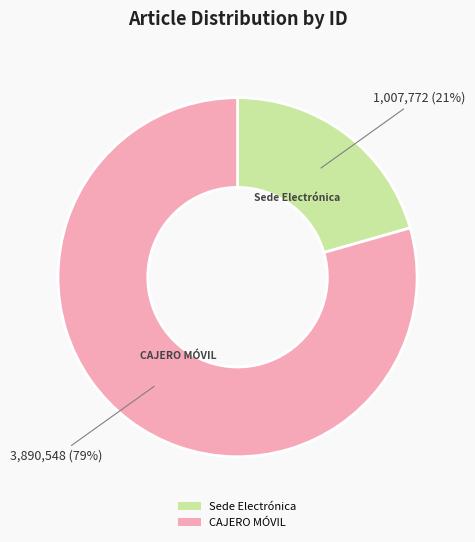

Is it true that CAJERO MÓVIL is 79% of the pie?

True